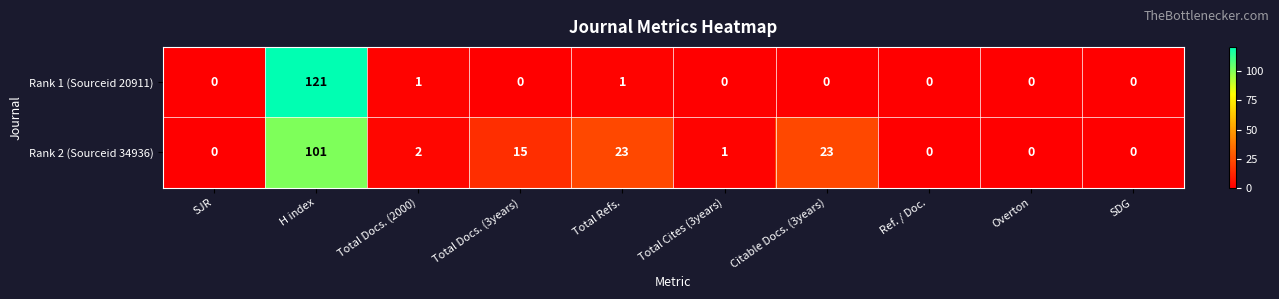

Reading right to left, what are all the values shown in this chart?

Rank 1 (Sourceid 20911): 0	0	0	0	0	1	0	1	121	0
Rank 2 (Sourceid 34936): 0	0	0	23	1	23	15	2	101	0